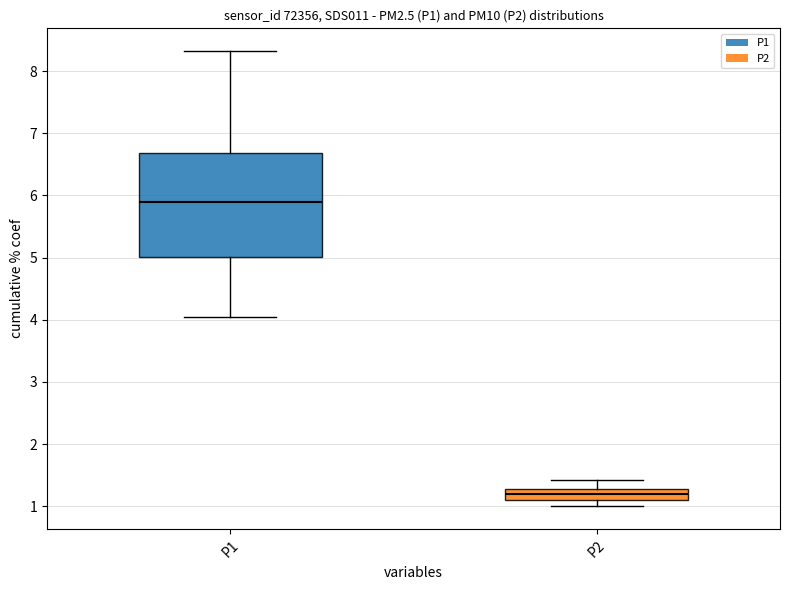

Comparing the boxes themselves (not the whiskers), which one is the tallest?

P1